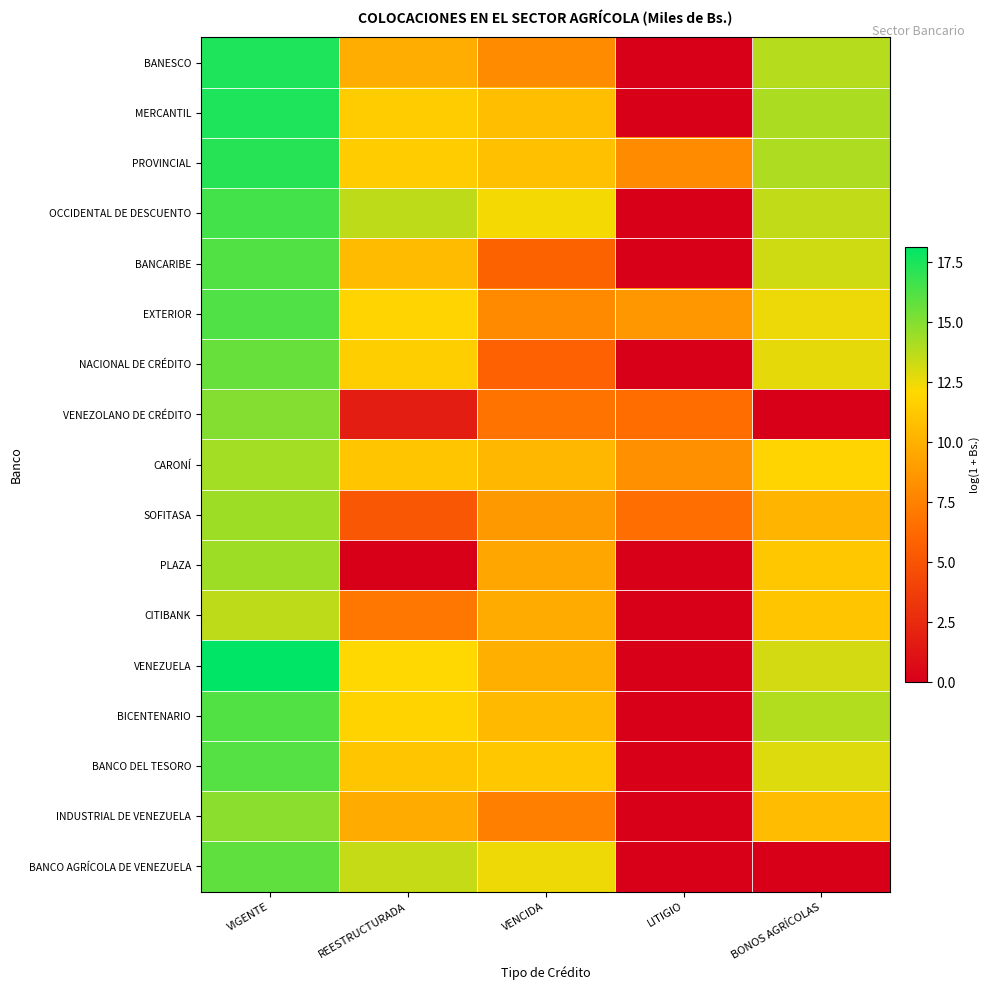

What is the spread (max minus min) of values at VENCIDA?

6.7